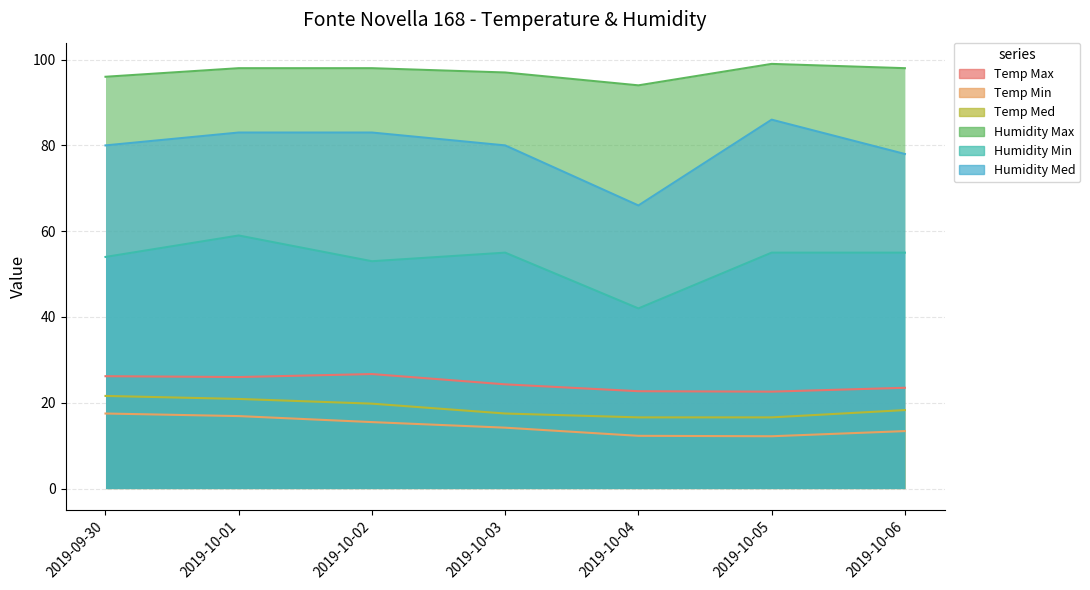

Where is the first local minimum for Humidity Max?

2019-10-04